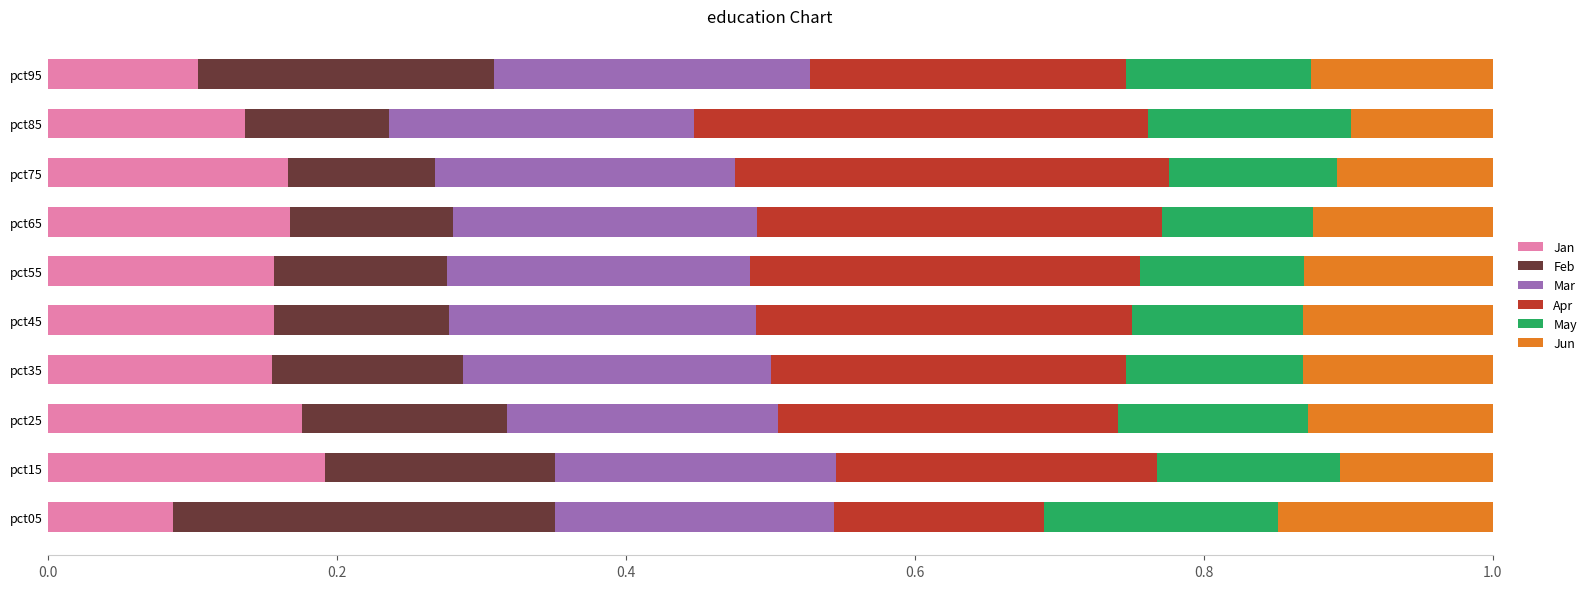

What is the total value across all series at pct65?

1.0